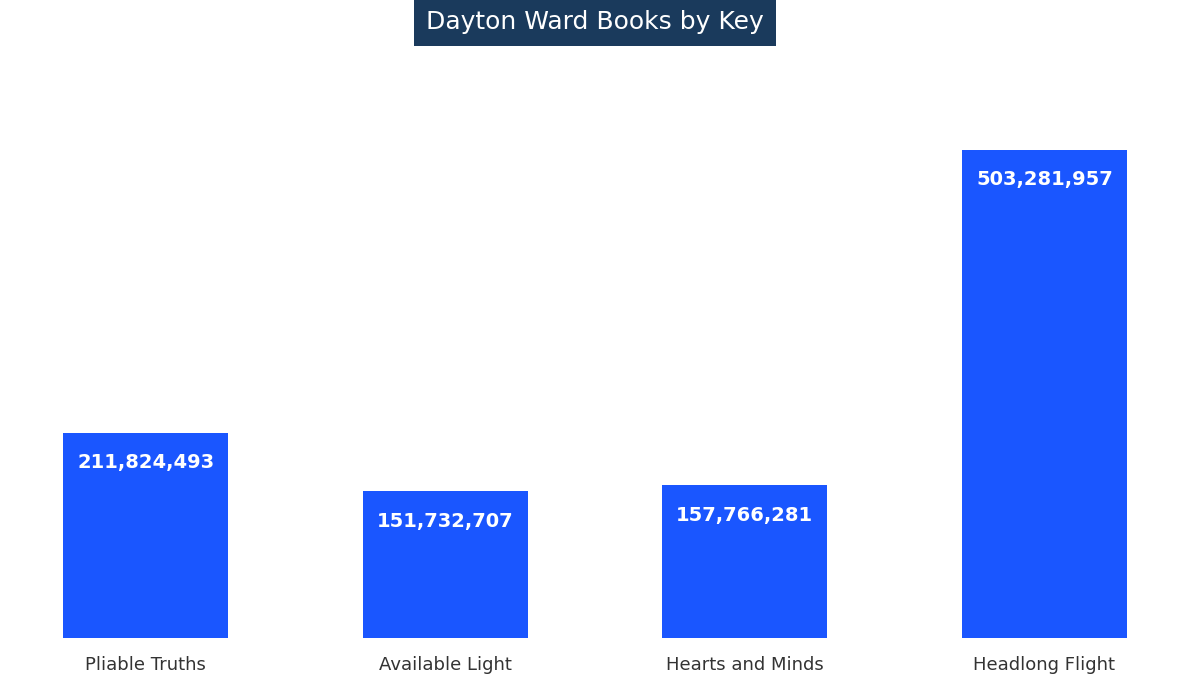

Where does the data first go above 211824493?

Headlong Flight